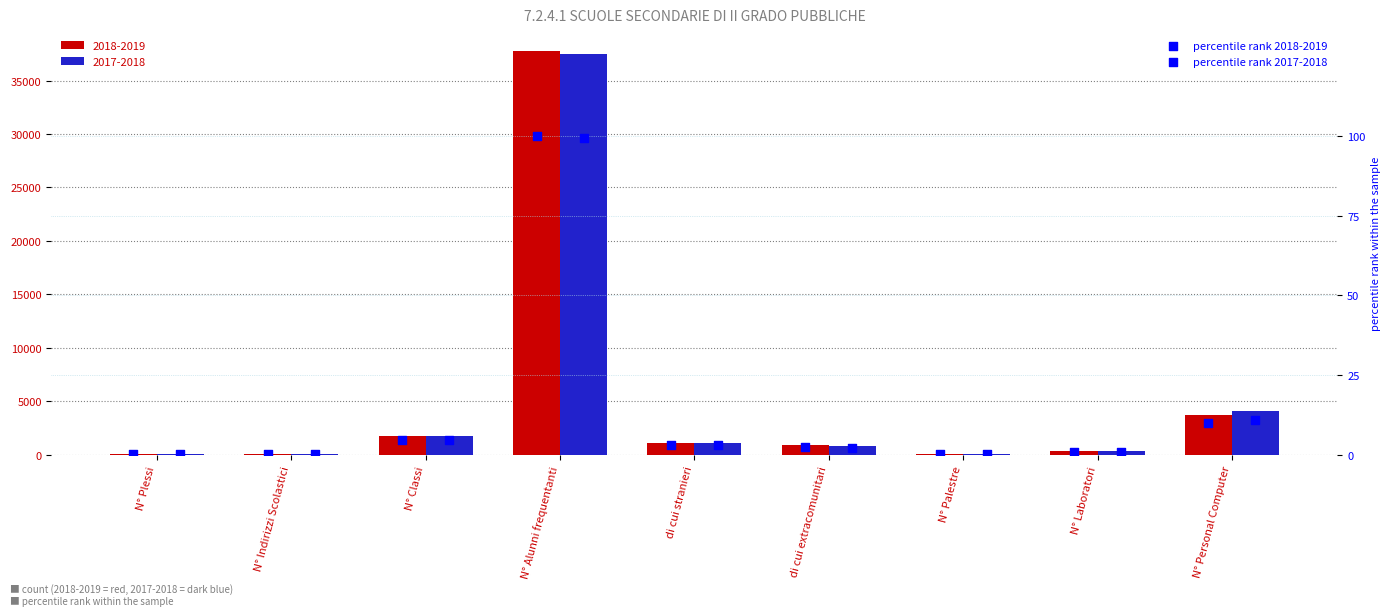

Which series reaches the minimum Y coordinate?

percentile rank 2018-2019